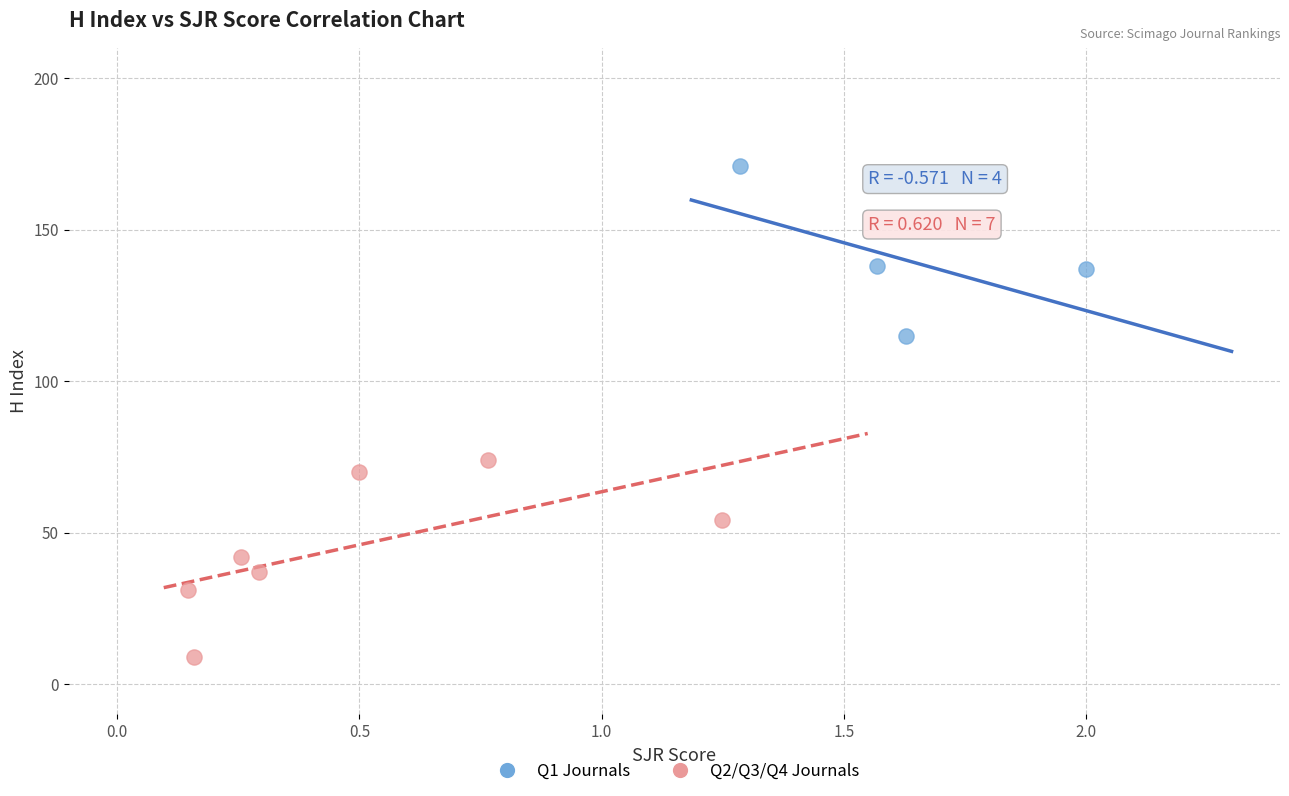

Which series has the widest spread of Y values?

Q2/Q3/Q4 Journals